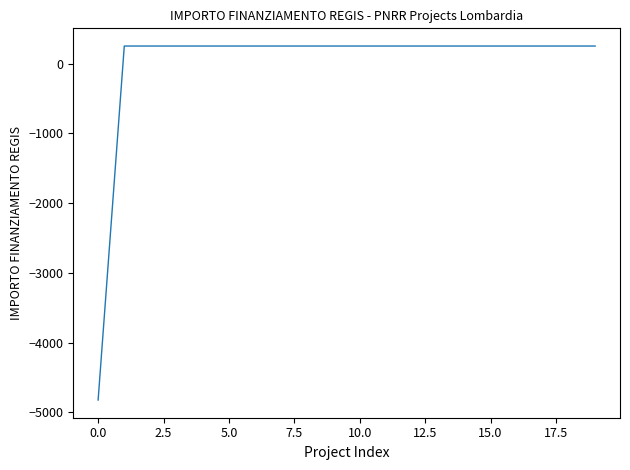

What is the minimum value shown in the chart?

-4821.4